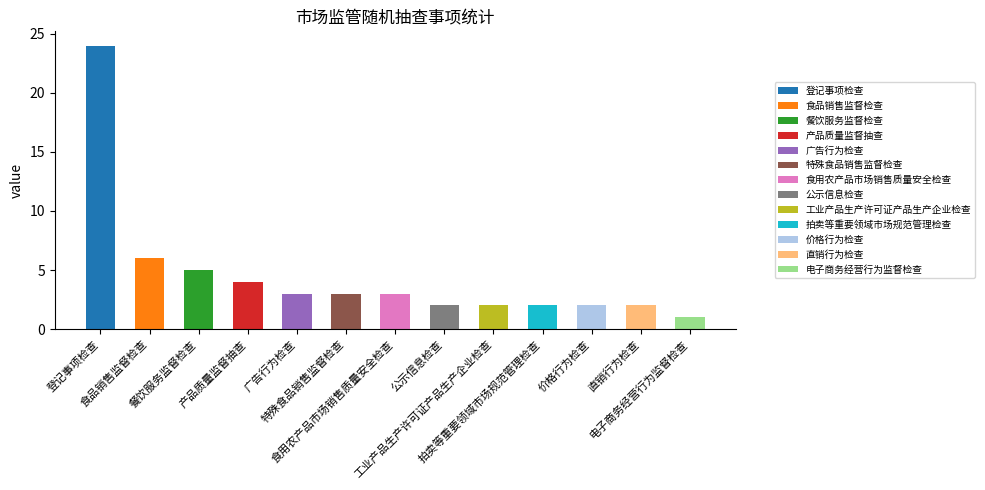

The chart shows a value of 2 at 广告行为检查. True or false?

False